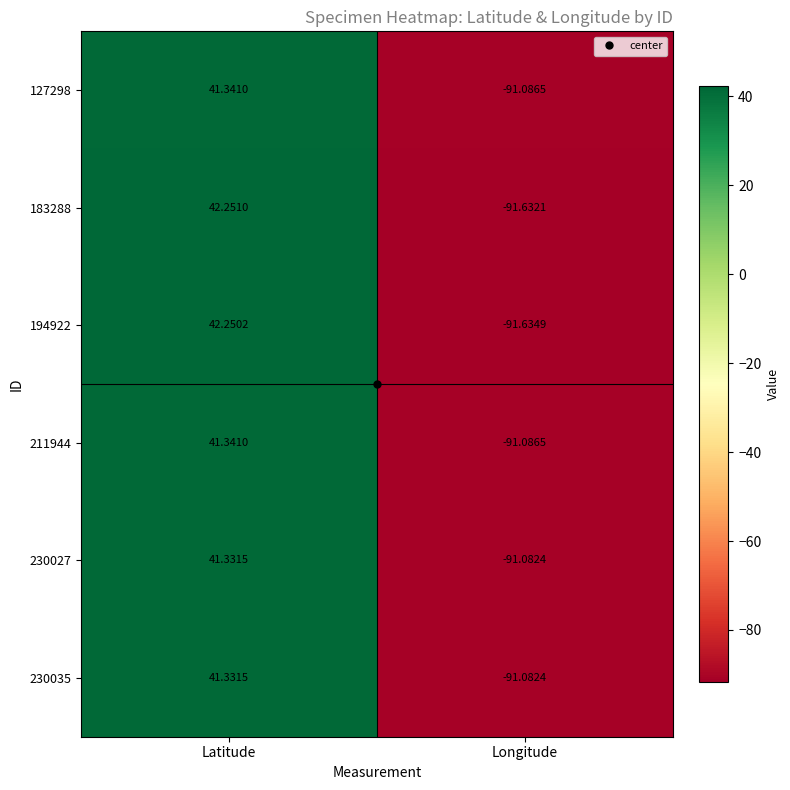

List the labels in order of 127298 value, largest first.

Latitude, Longitude